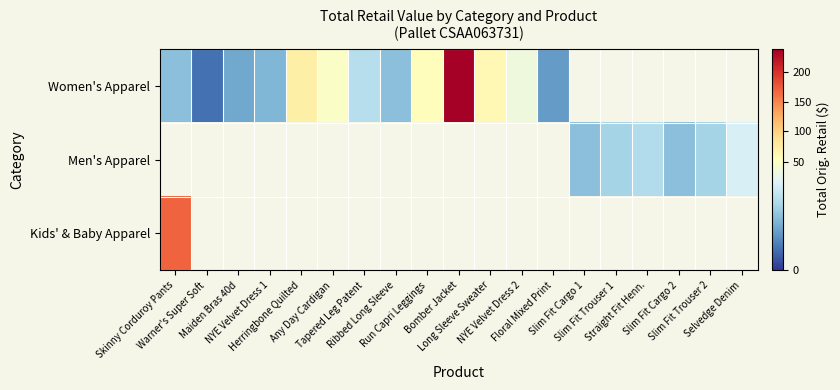

Is it true that Kids' & Baby Apparel equals 170.0 at Skinny Corduroy Pants?

True